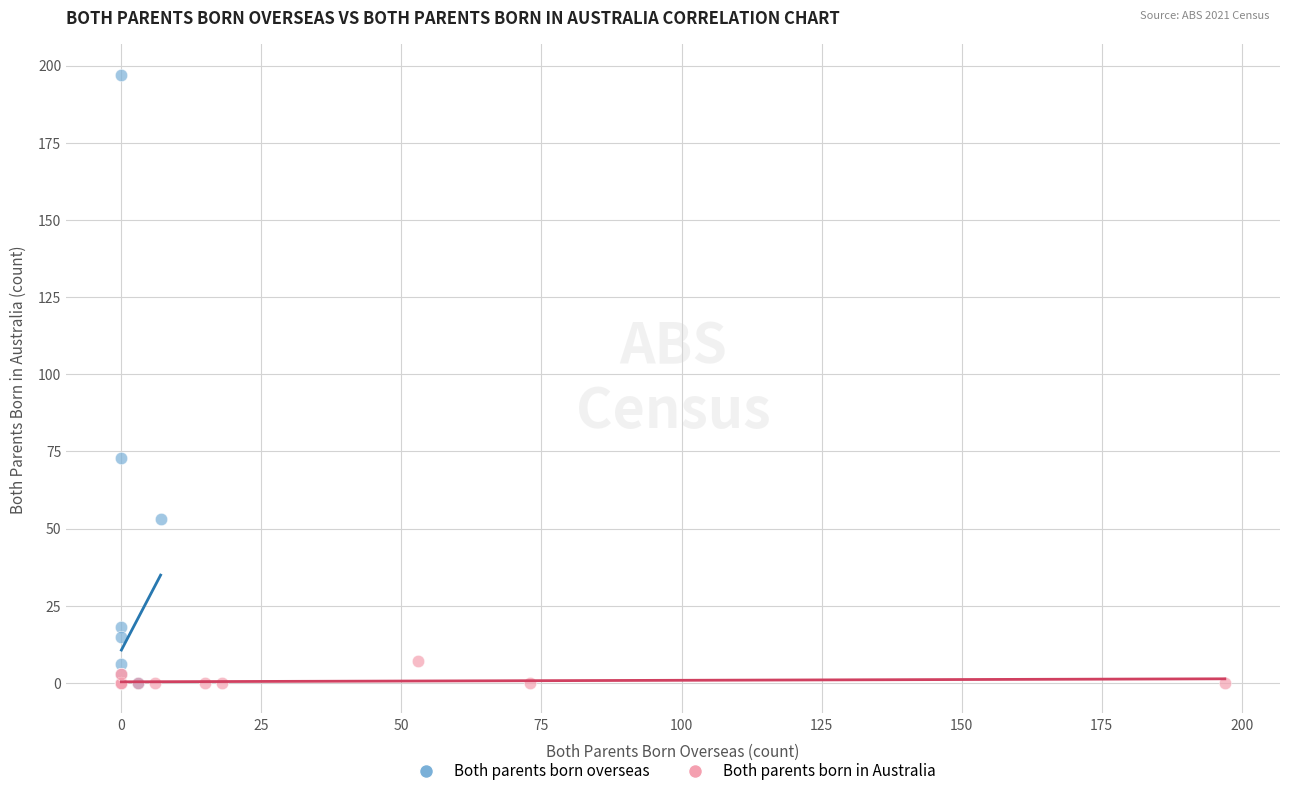

Which series reaches the maximum Y coordinate?

Both parents born overseas